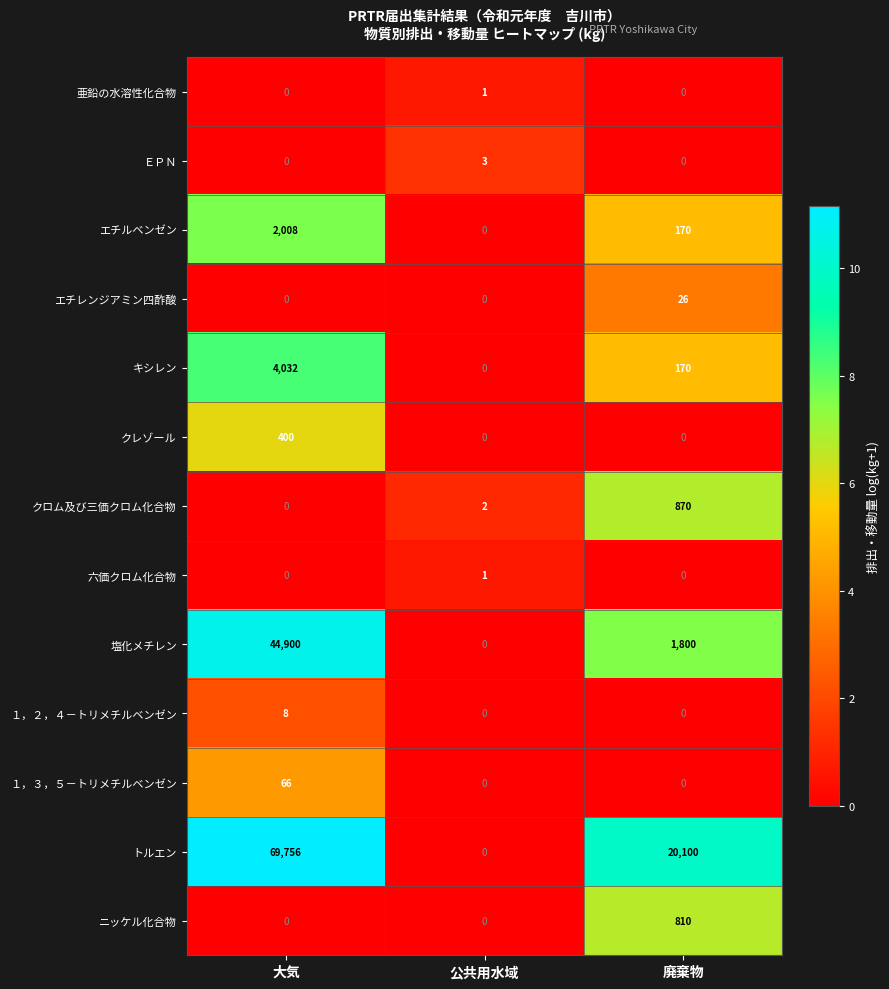

What is the greatest value displayed?

69756